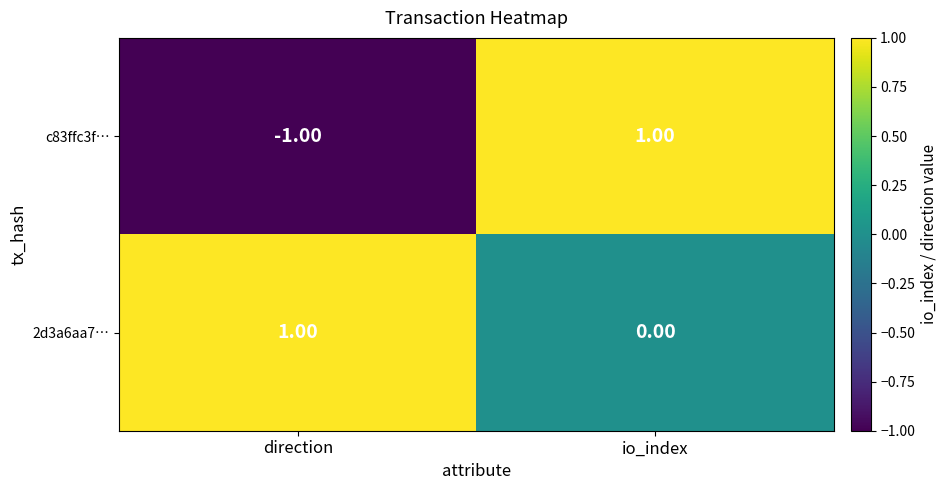

How many data points does each series have?

2